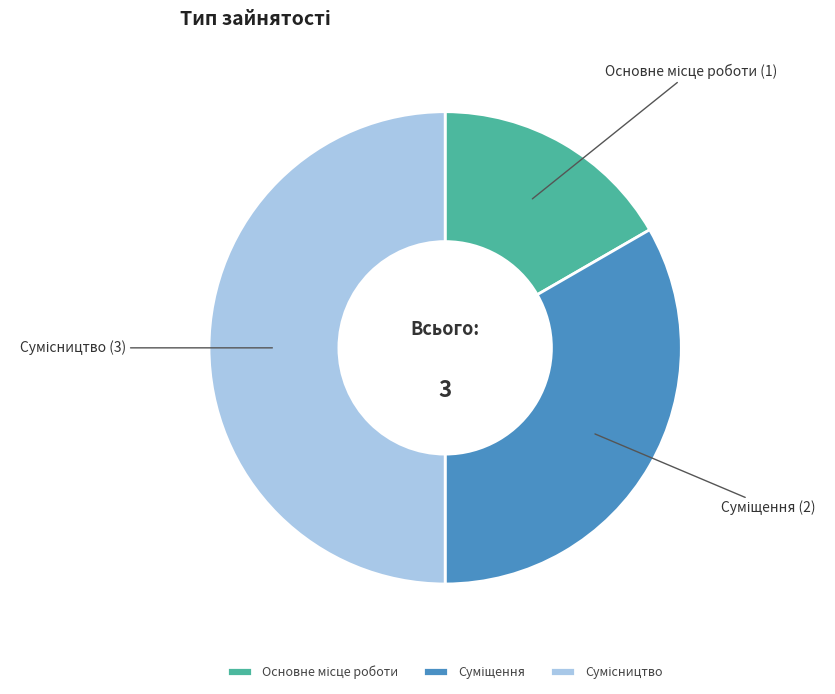

How many segments does this pie chart have?

3